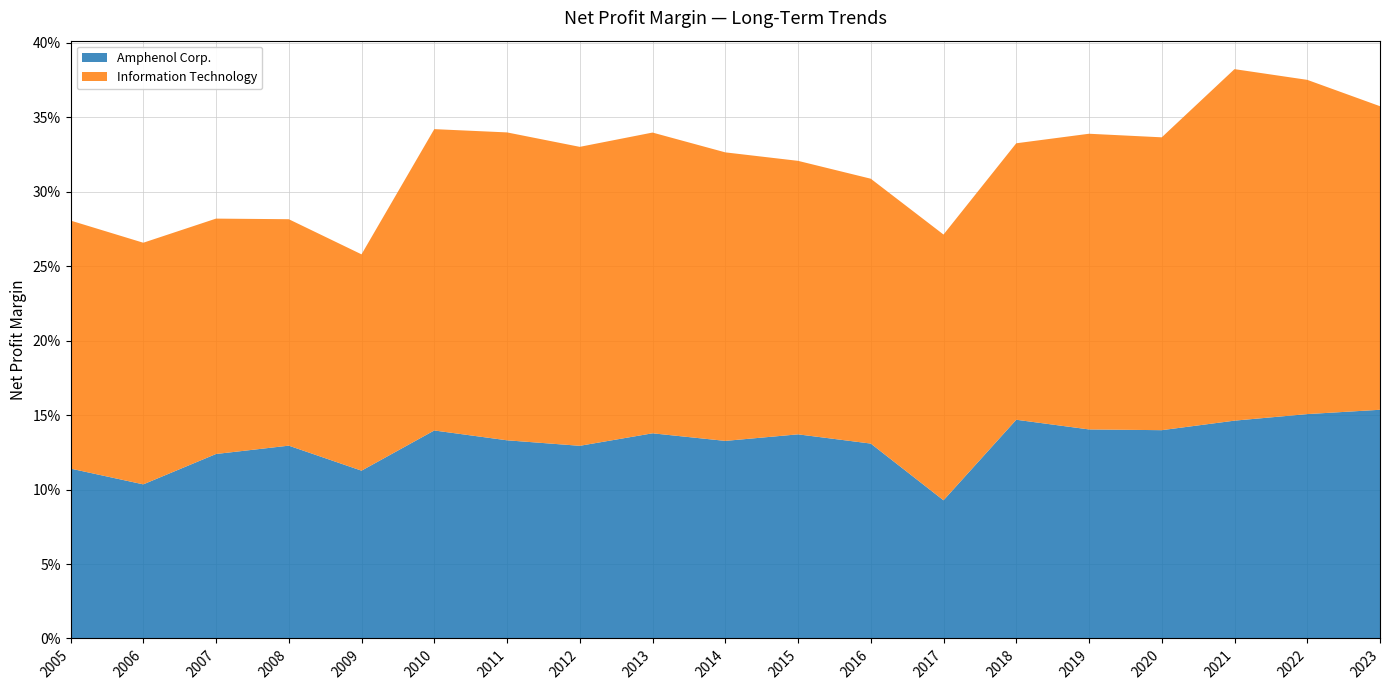

Reading right to left, transcribe all the data shown in this chart.

Amphenol Corp.: 2023=0.2	2022=0.2	2021=0.1	2020=0.1	2019=0.1	2018=0.1	2017=0.1	2016=0.1	2015=0.1	2014=0.1	2013=0.1	2012=0.1	2011=0.1	2010=0.1	2009=0.1	2008=0.1	2007=0.1	2006=0.1	2005=0.1
Information Technology: 2023=0.2	2022=0.2	2021=0.2	2020=0.2	2019=0.2	2018=0.2	2017=0.2	2016=0.2	2015=0.2	2014=0.2	2013=0.2	2012=0.2	2011=0.2	2010=0.2	2009=0.1	2008=0.2	2007=0.2	2006=0.2	2005=0.2